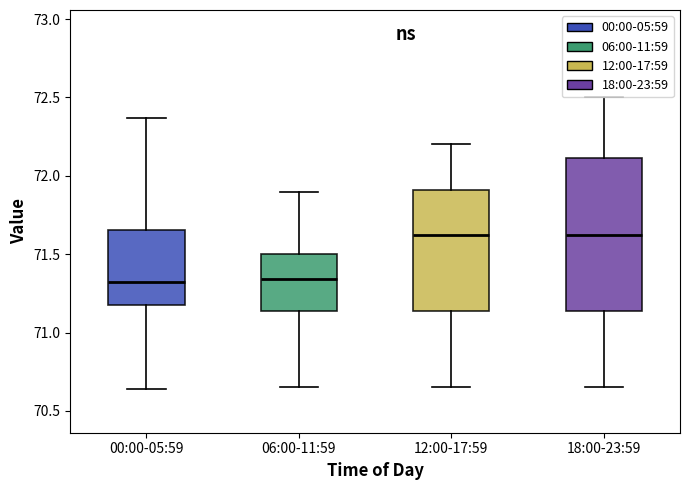

Where is the upper edge of the box for 18:00-23:59 on the y-axis? The values are not printed on the chart, so give them approximately, as read against the axis.

72.10